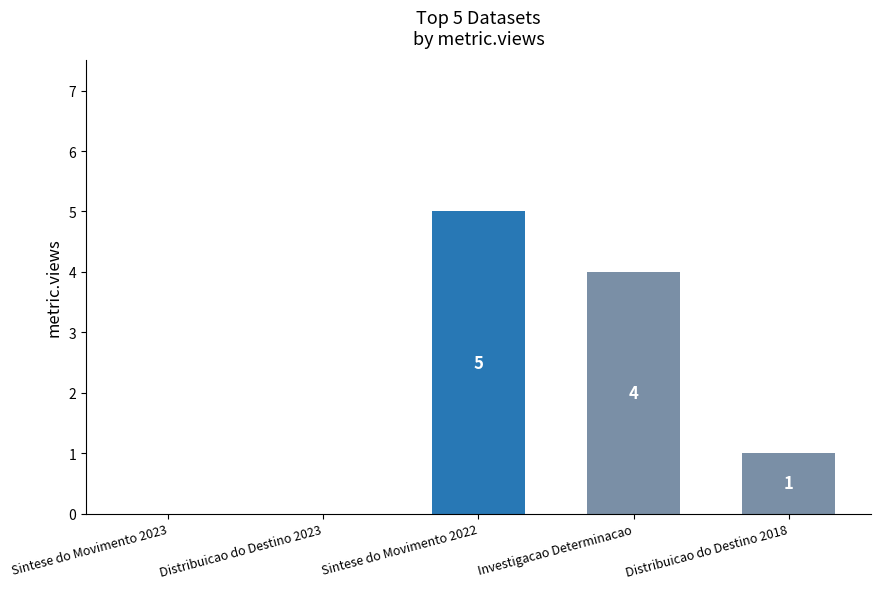

Between Investigacao Determinacao and Distribuicao do Destino 2018, which is larger?

Investigacao Determinacao